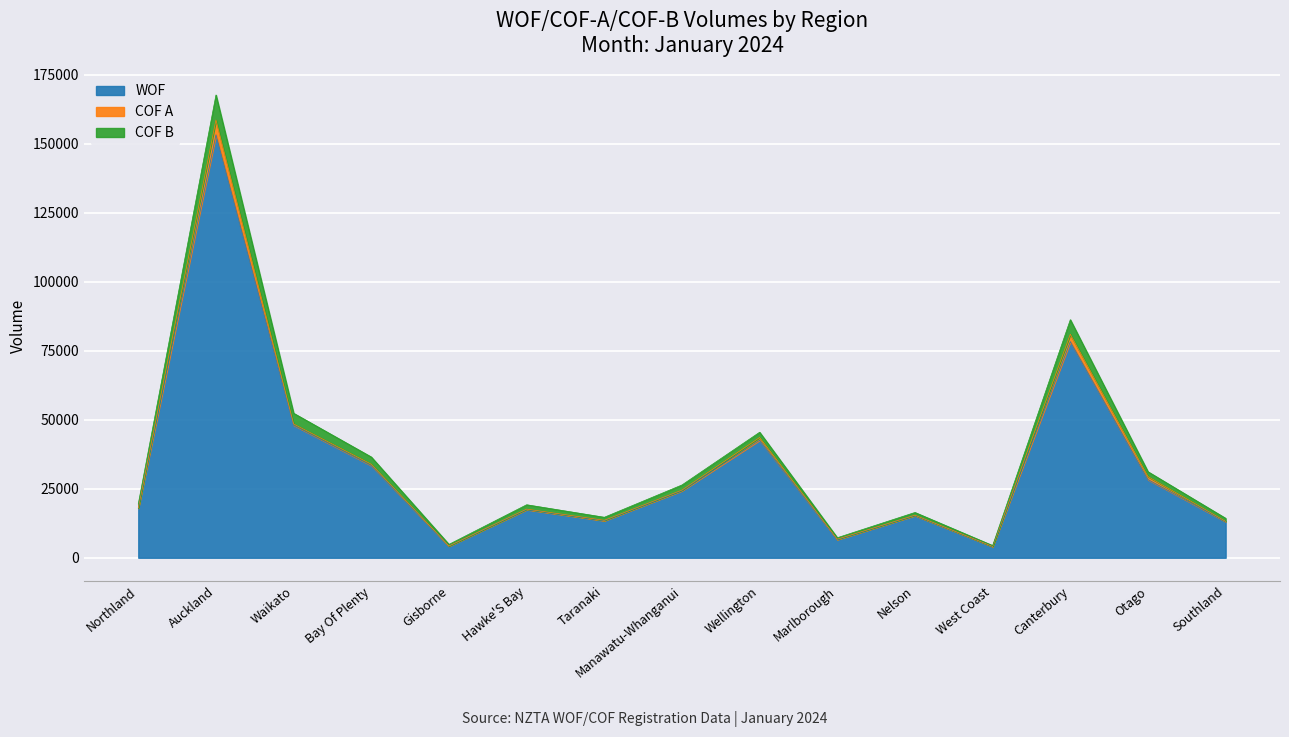

What is the minimum value for WOF?

4077